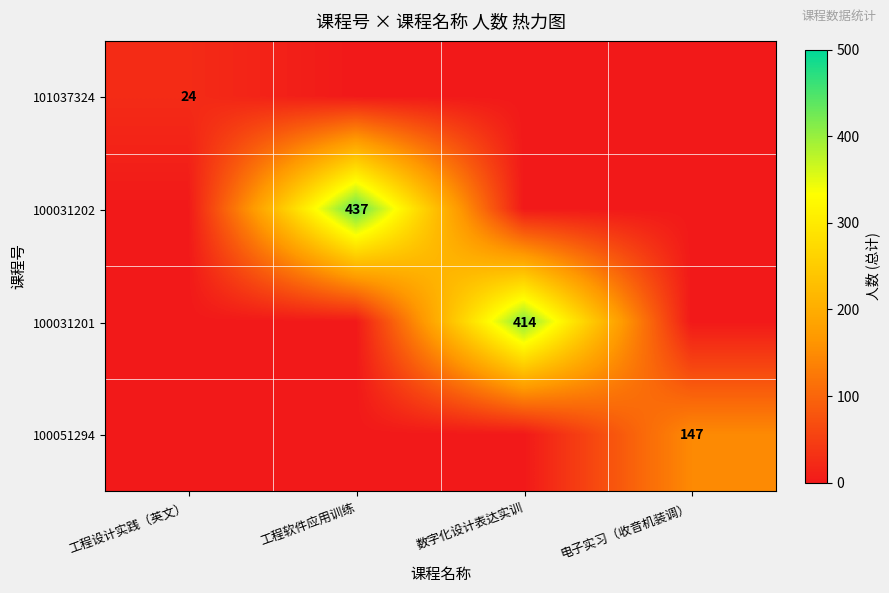

At which category is the sum across all series the highest?

工程软件应用训练